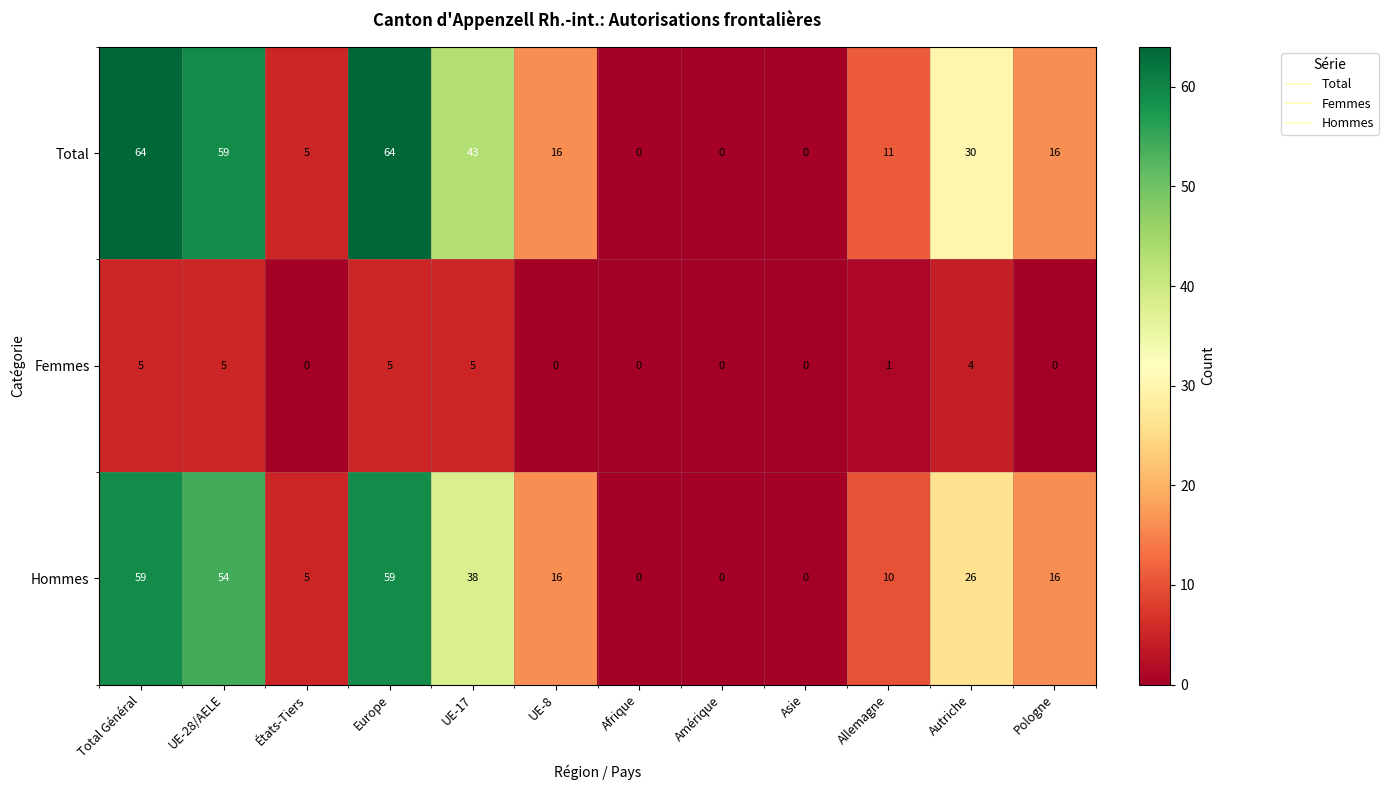

What is the maximum value for Hommes?

59